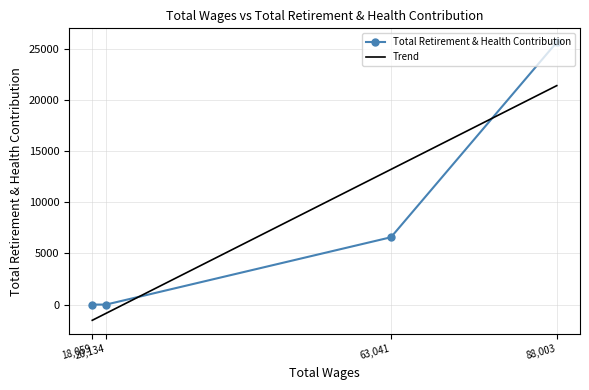

What is the sum of all values?

32241